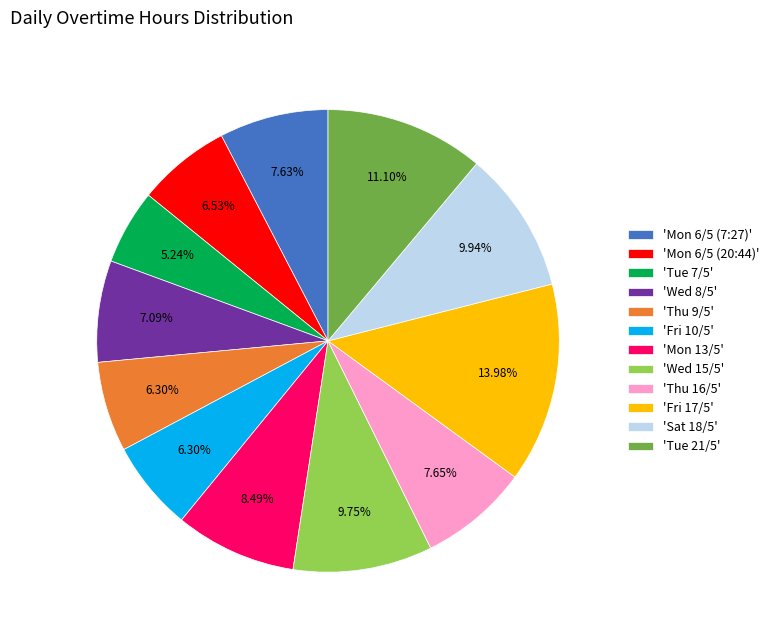

What is the smallest slice in the pie chart?

'Tue 7/5'